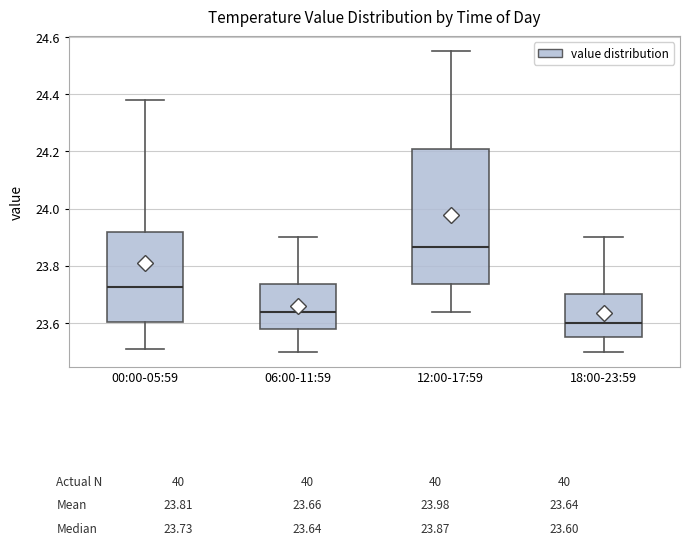

Which box's median line is the highest?

12:00-17:59